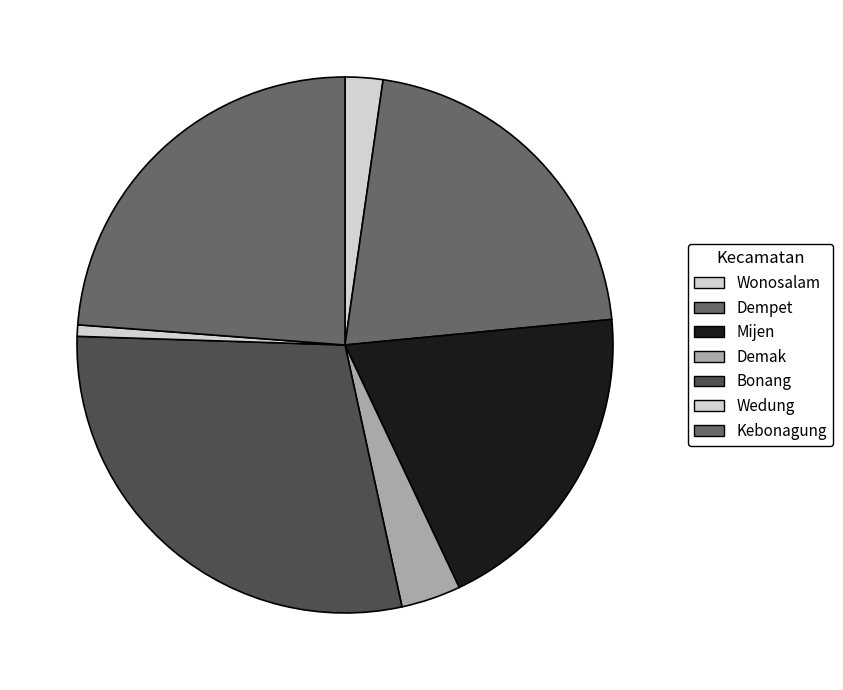

Rank the categories by value from lowest to highest.

Wedung, Wonosalam, Demak, Mijen, Dempet, Kebonagung, Bonang